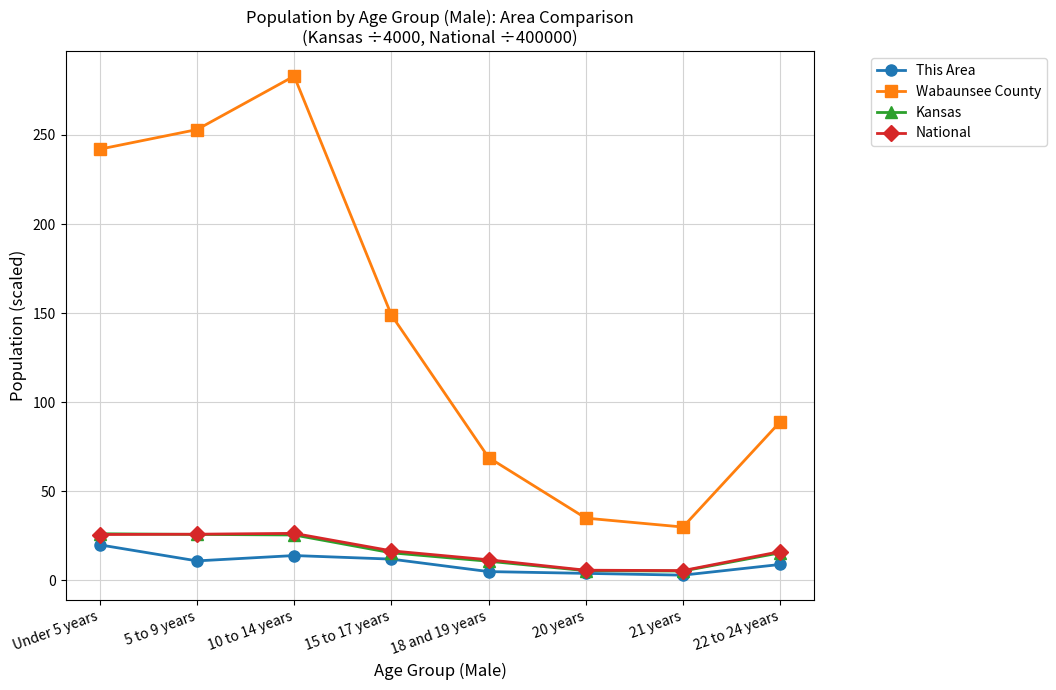

How many distinct data groups are displayed?

4